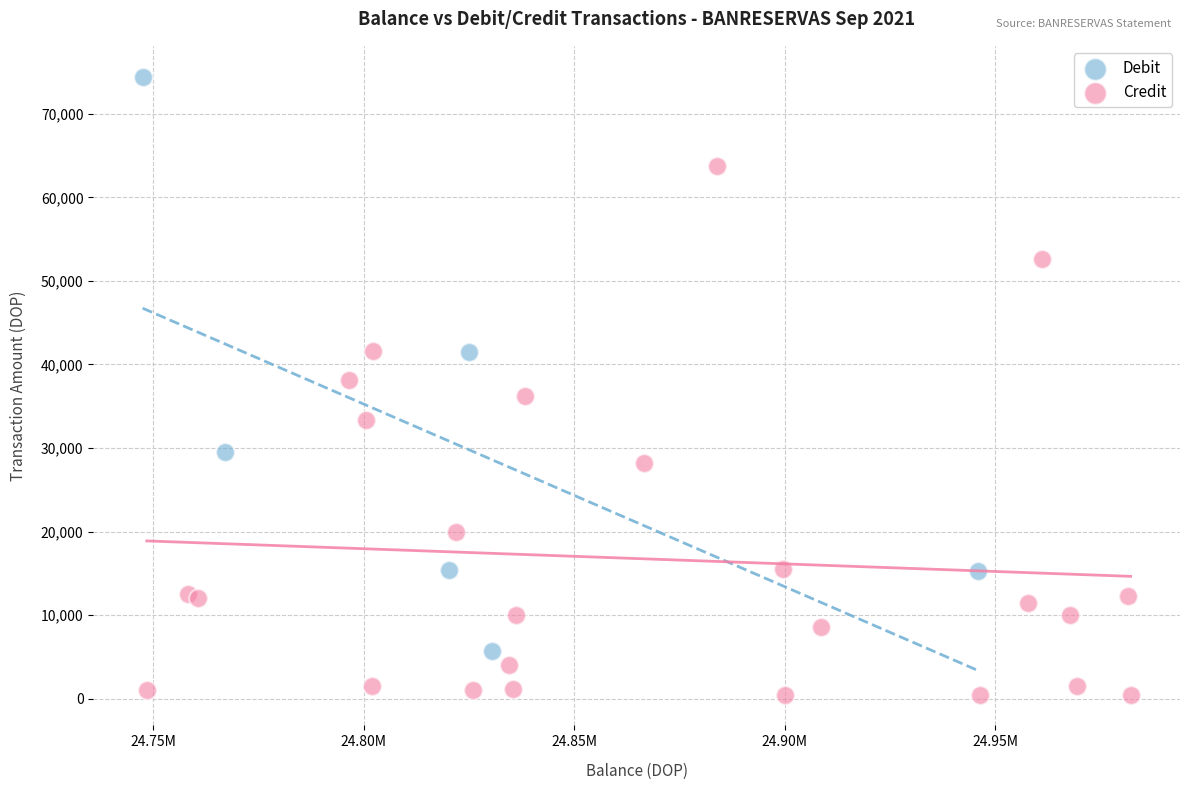

Which series reaches the minimum Y coordinate?

Credit